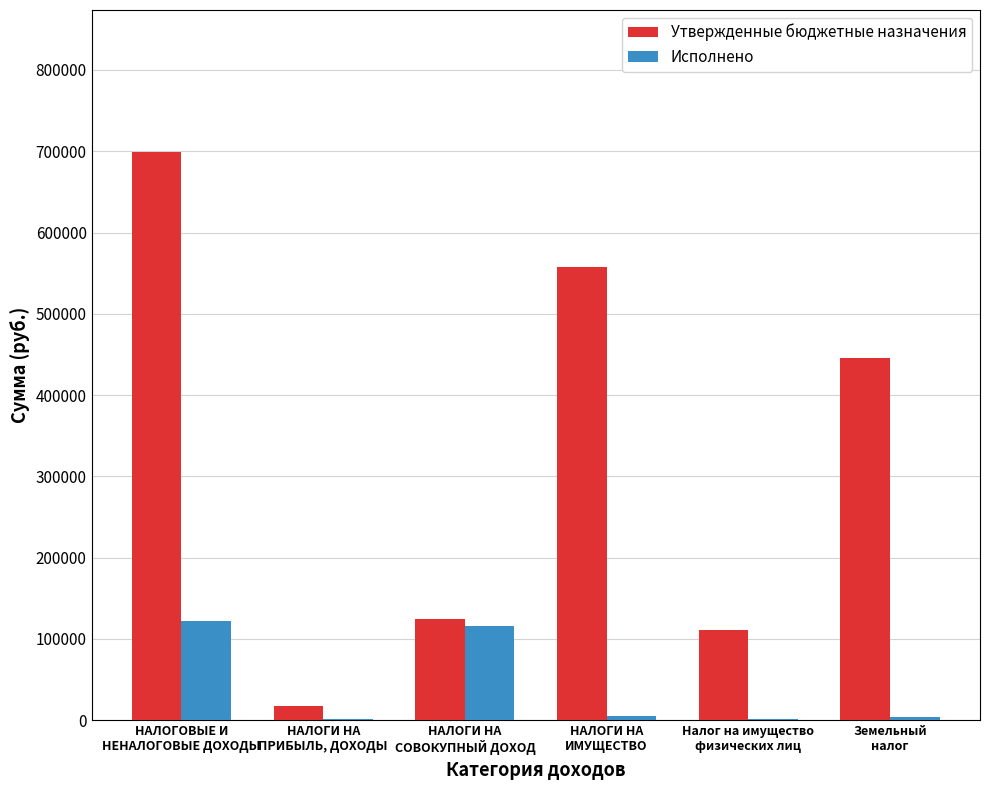

At which category is the sum across all series the highest?

НАЛОГОВЫЕ И
НЕНАЛОГОВЫЕ ДОХОДЫ